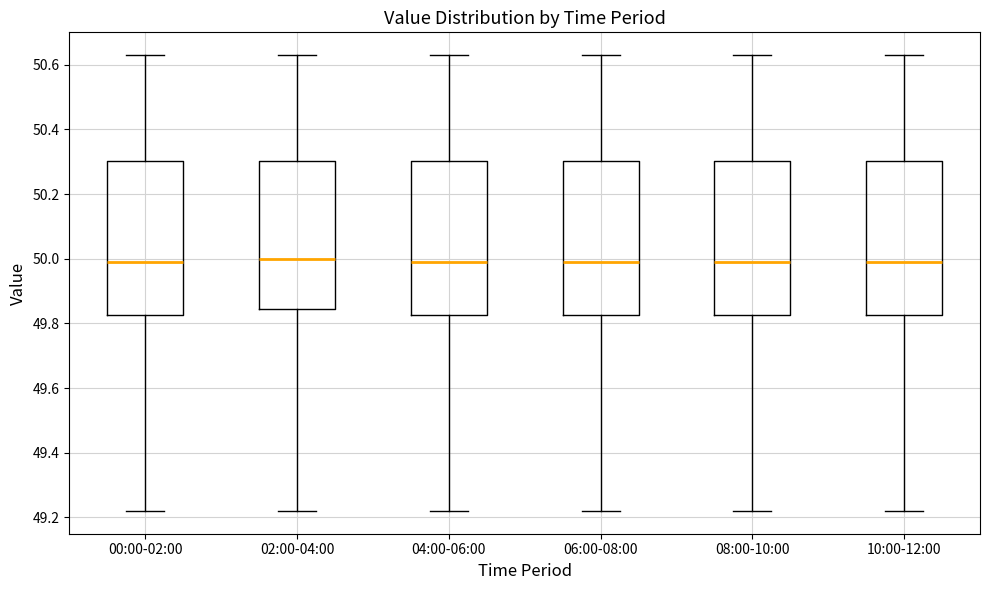

Where is the lower edge of the box for 06:00-08:00 on the y-axis? The values are not printed on the chart, so give them approximately, as read against the axis.

49.82